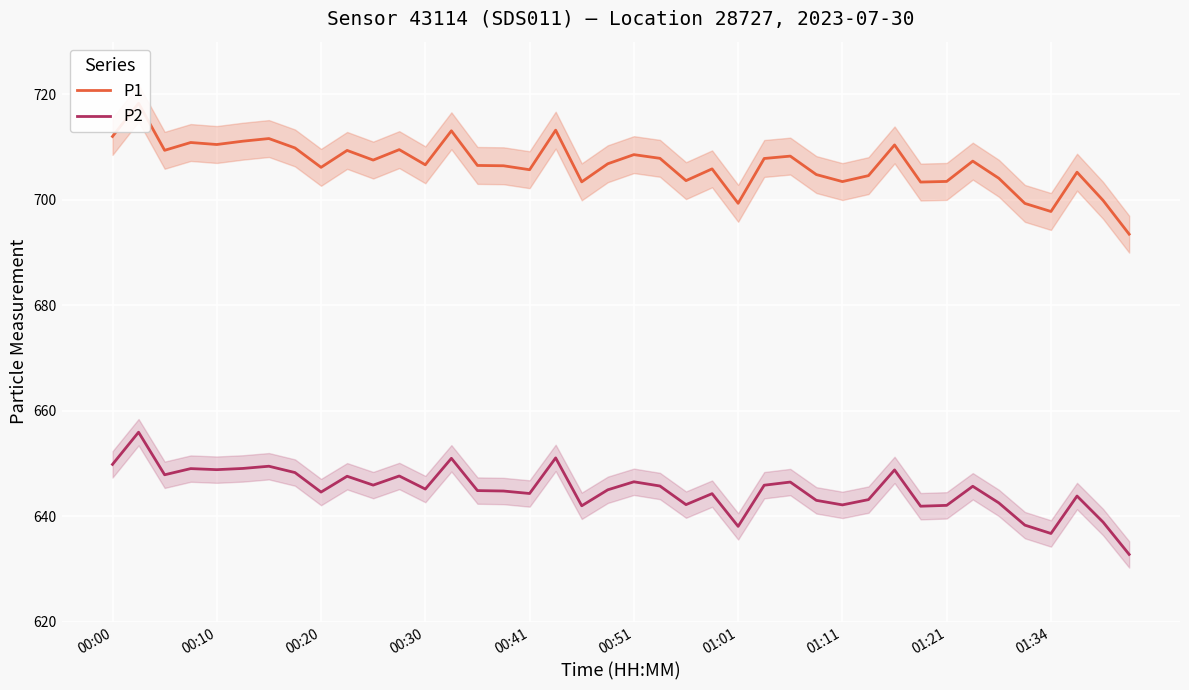

How many interior local peaks does the P2 series have?

13